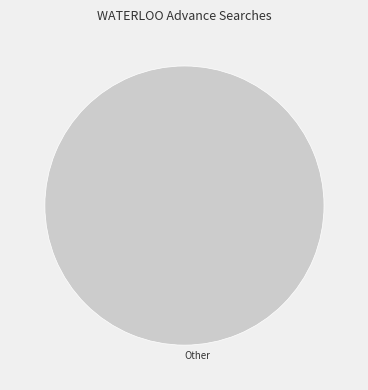

Is there any slice that represents more than half of the pie?

Yes